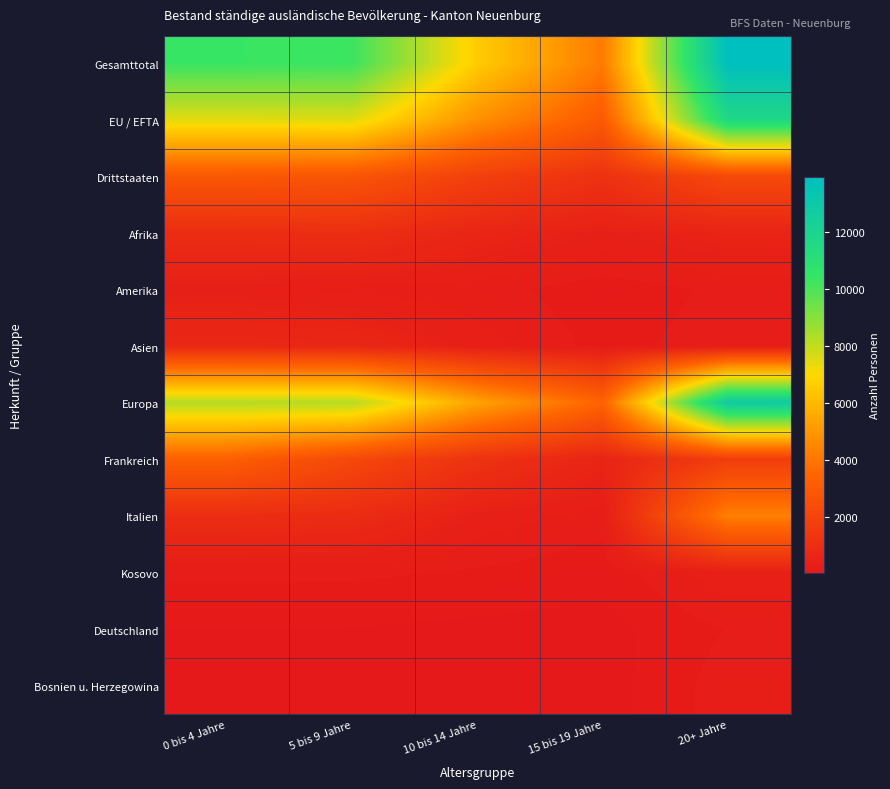

Rank the series by their maximum value, from highest to lowest.

Gesamttotal, Europa, EU / EFTA, Italien, Frankreich, Drittstaaten, Afrika, Asien, Kosovo, Amerika, Bosnien u. Herzegowina, Deutschland